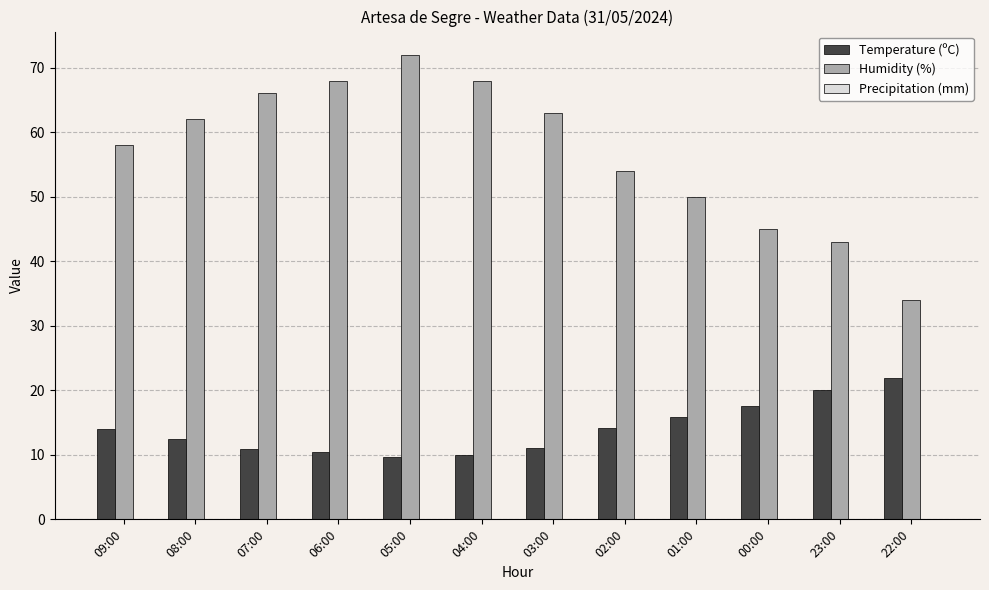

At 01:00, list the series in order from smallest to largest.

Temperature (ºC), Humidity (%)